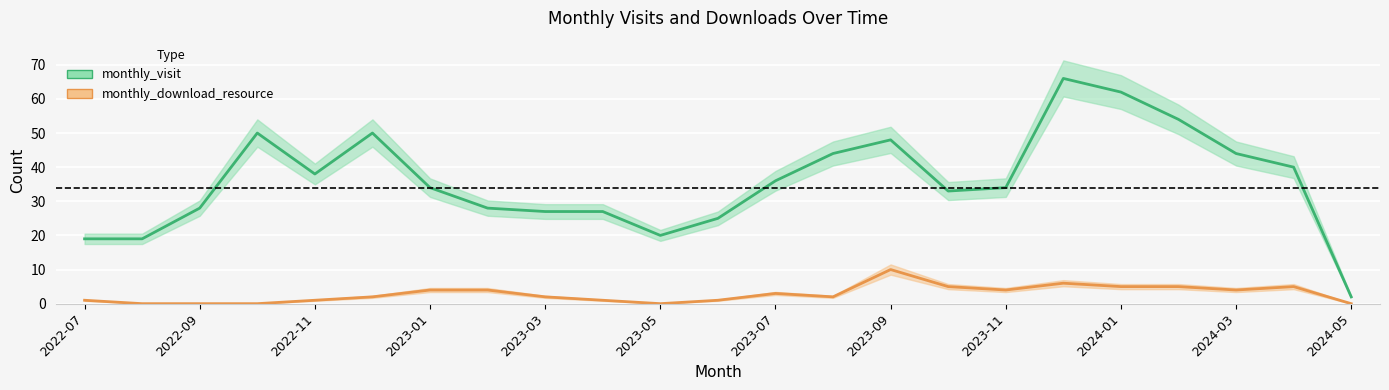

Reading right to left, what are all the values shown in this chart?

monthly_visit: 2024-05=2	2024-04=40	2024-03=44	2024-02=54	2024-01=62	2023-12=66	2023-11=34	2023-10=33	2023-09=48	2023-08=44	2023-07=36	2023-06=25	2023-05=20	2023-04=27	2023-03=27	2023-02=28	2023-01=34	2022-12=50	2022-11=38	2022-10=50	2022-09=28	2022-08=19	2022-07=19
monthly_download_resource: 2024-05=0	2024-04=5	2024-03=4	2024-02=5	2024-01=5	2023-12=6	2023-11=4	2023-10=5	2023-09=10	2023-08=2	2023-07=3	2023-06=1	2023-05=0	2023-04=1	2023-03=2	2023-02=4	2023-01=4	2022-12=2	2022-11=1	2022-10=0	2022-09=0	2022-08=0	2022-07=1